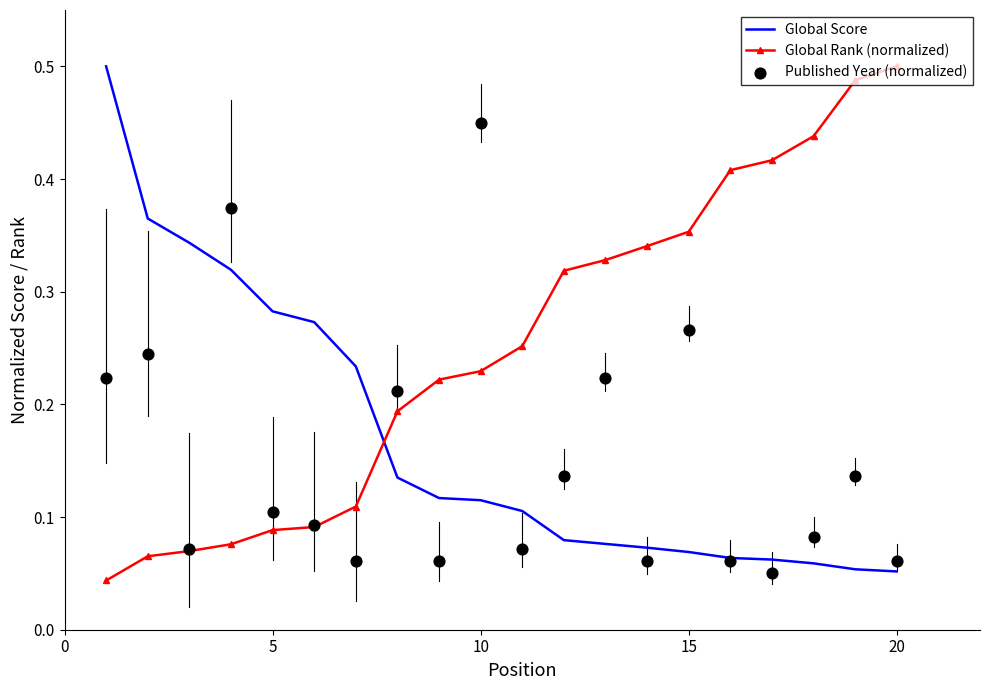

True or false: Global Score and Global Rank (normalized) intersect in this chart.

True